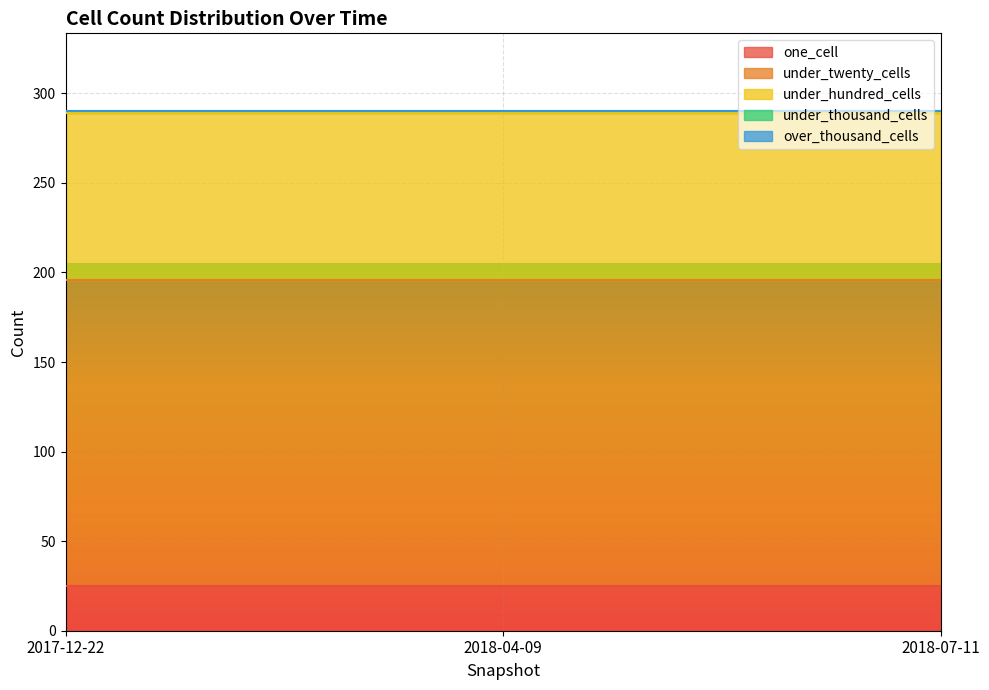

Reading right to left, transcribe all the data shown in this chart.

one_cell: 25	25	25
under_twenty_cells: 171	171	171
under_hundred_cells: 93	93	93
under_thousand_cells: 1	1	1
over_thousand_cells: 0	0	0